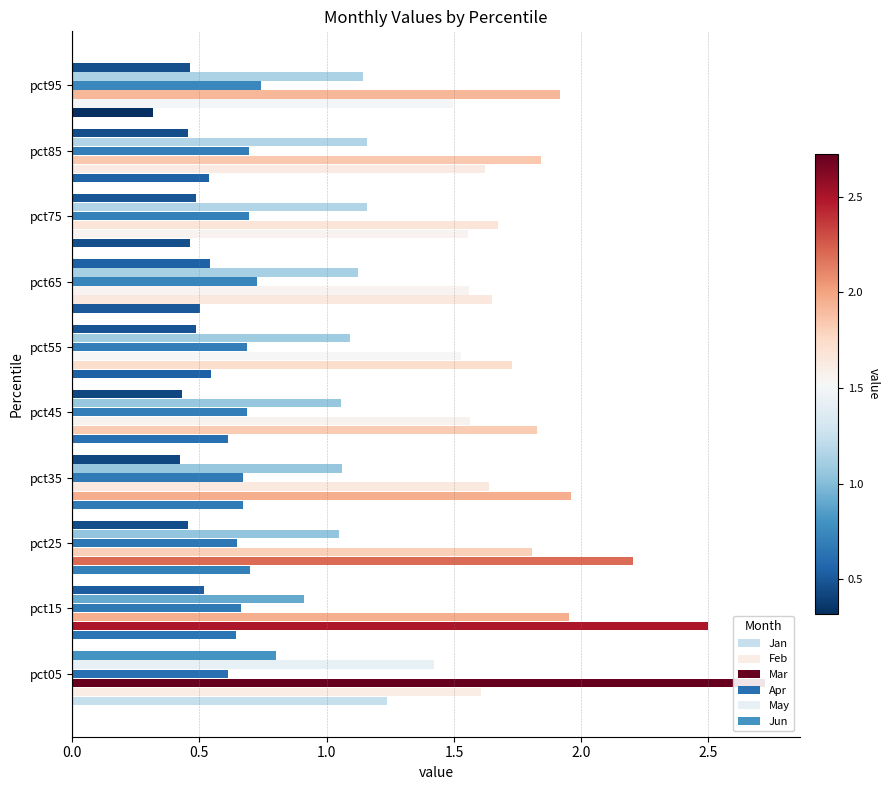

List the series in order of their peak value, highest first.

Mar, Feb, May, Jan, Jun, Apr